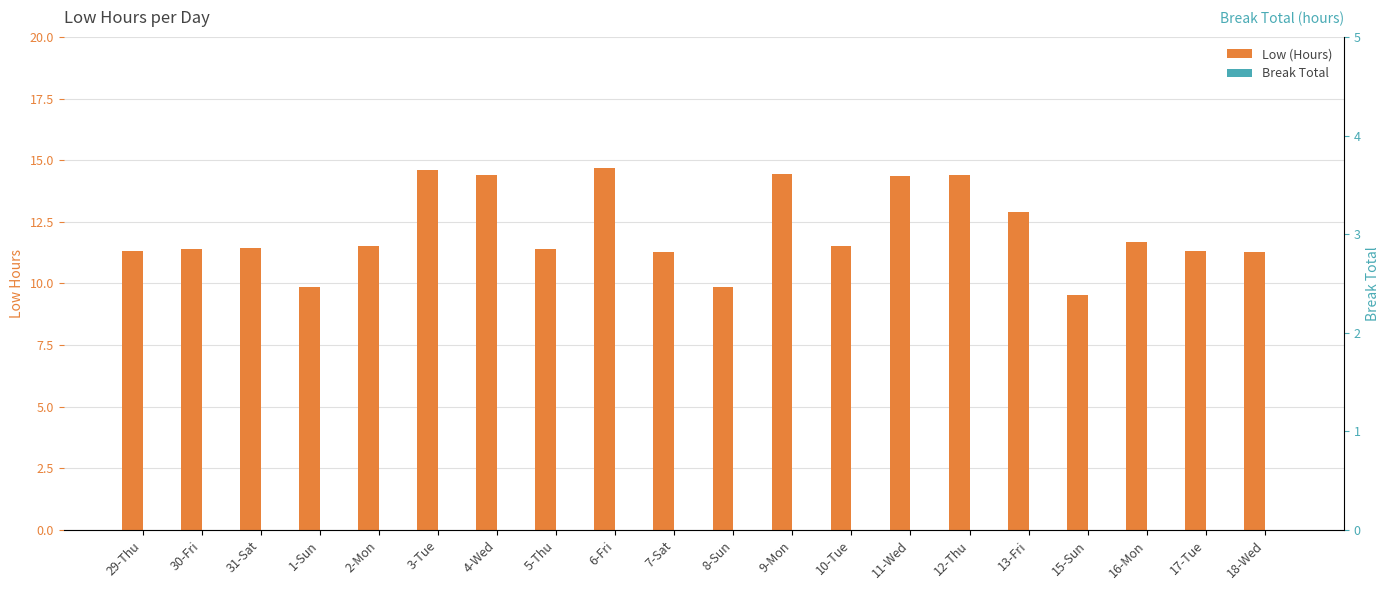

What is the label of the 13th bar from the left?

10-Tue